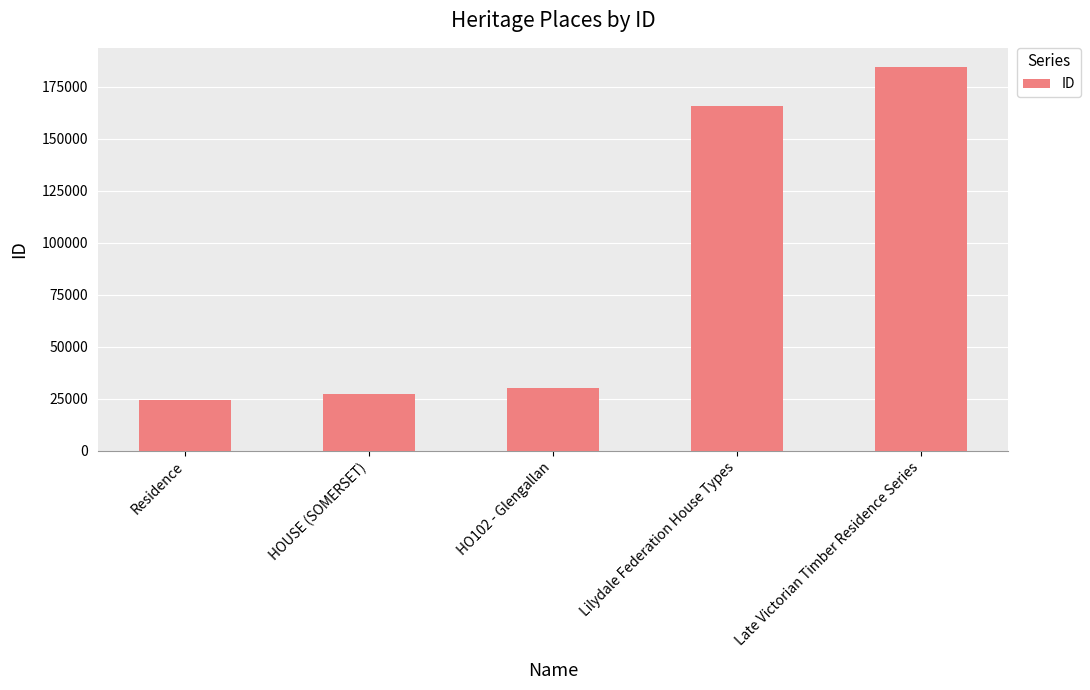

What is the smallest value displayed?

24417